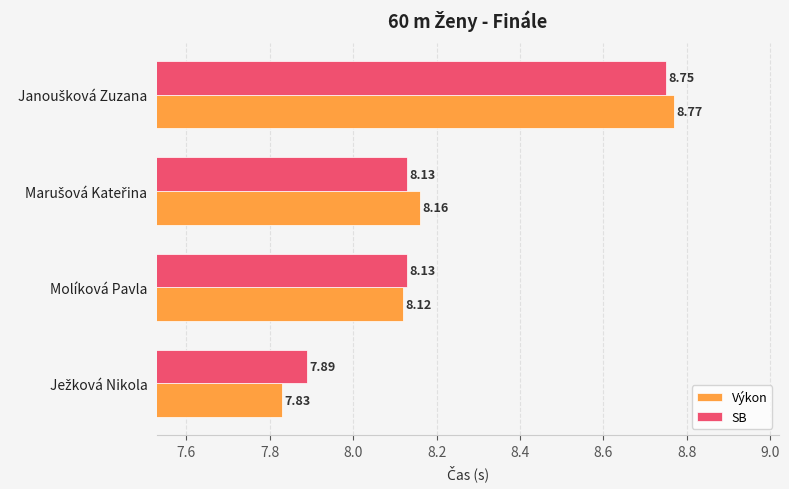

Rank the series by their maximum value, from highest to lowest.

Výkon, SB